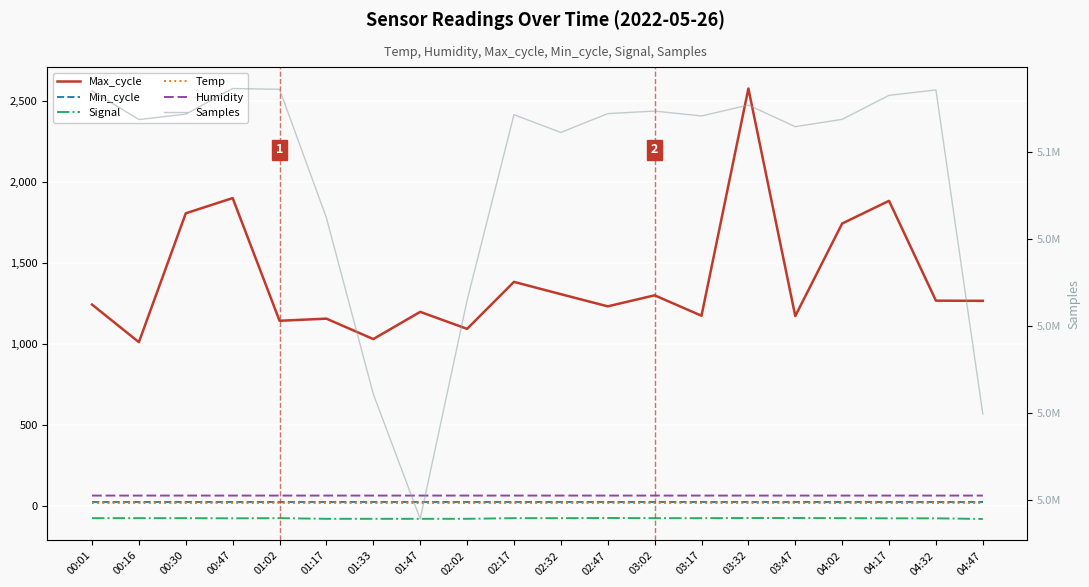

True or false: Max_cycle and Samples intersect in this chart.

False